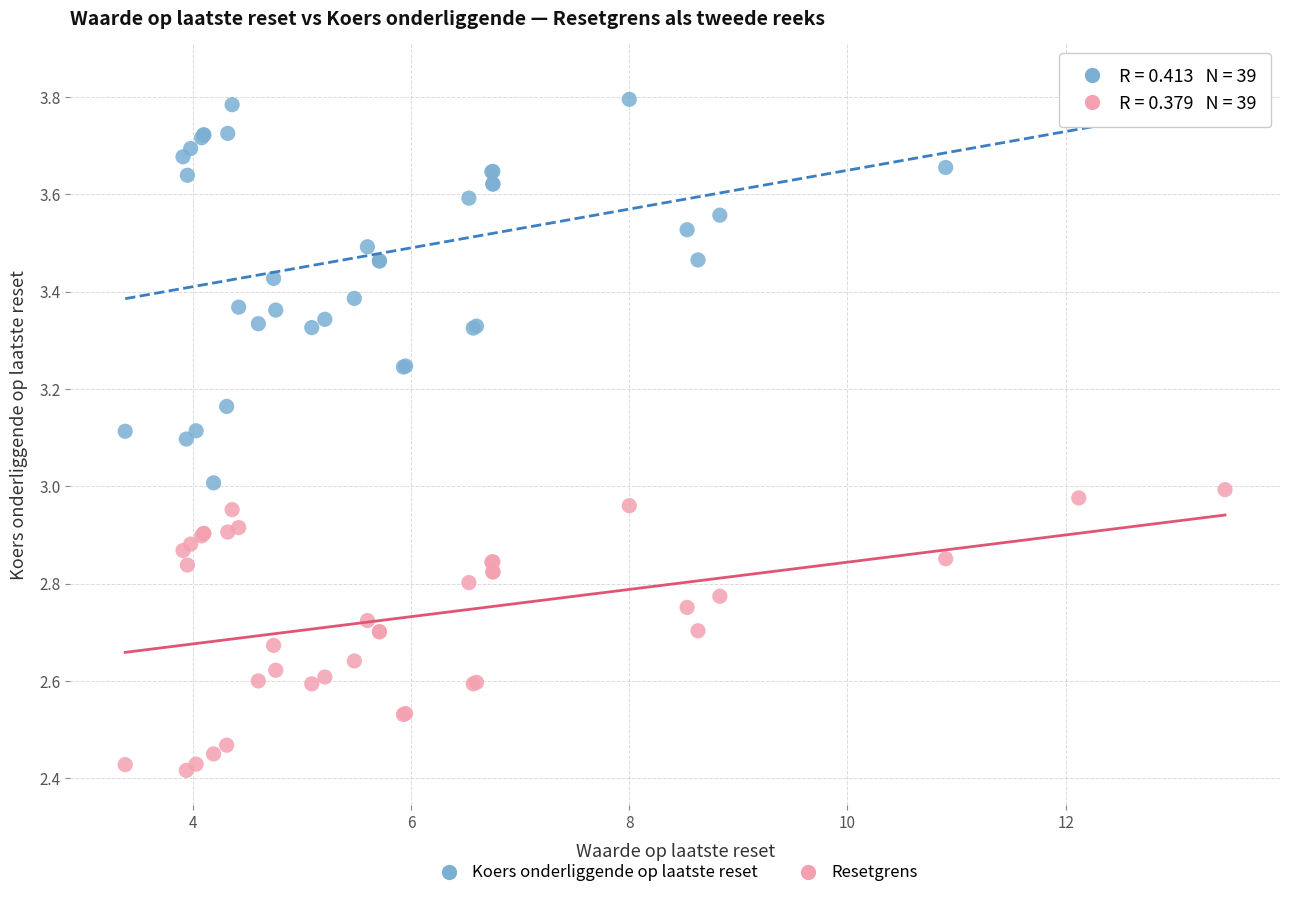

Which series contains the lowest Y value?

Resetgrens